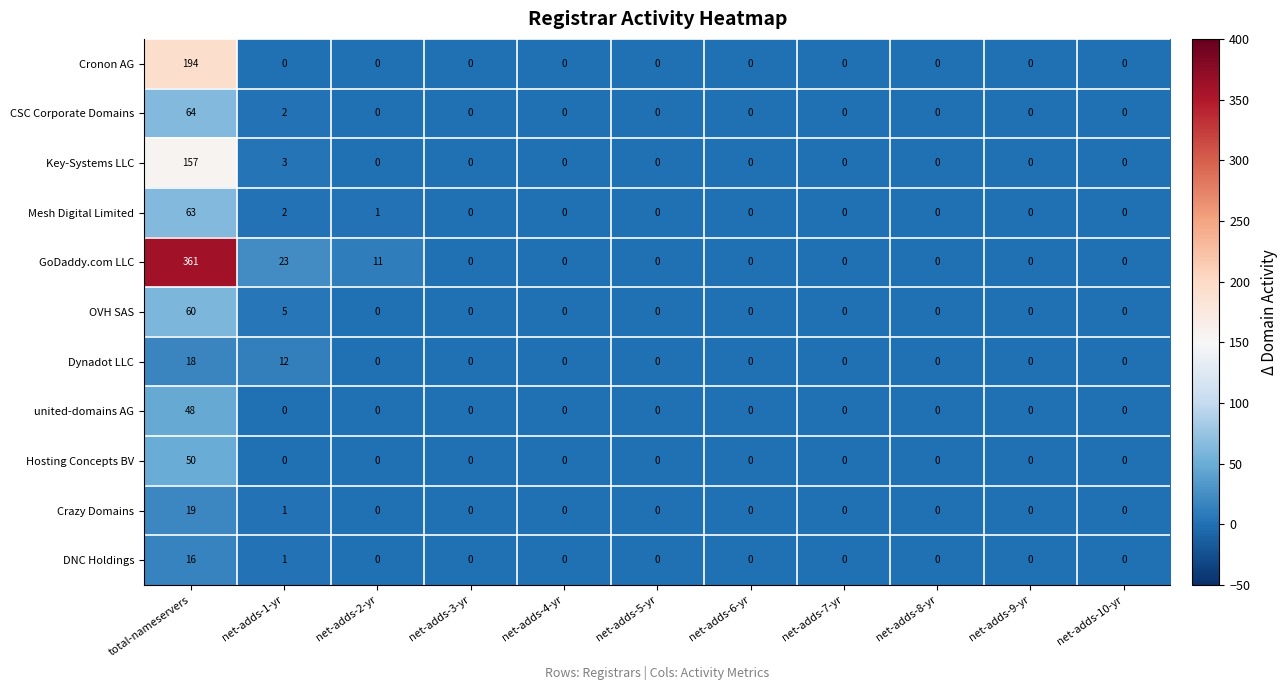

At which label does GoDaddy.com LLC reach its peak?

total-nameservers